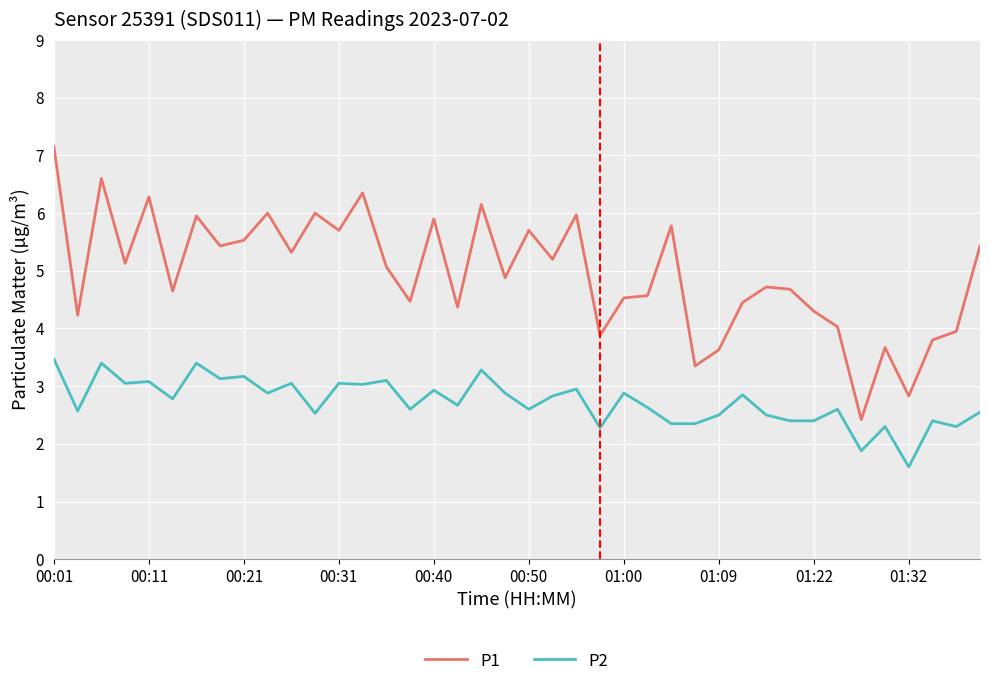

Which series has the widest spread of values?

P1